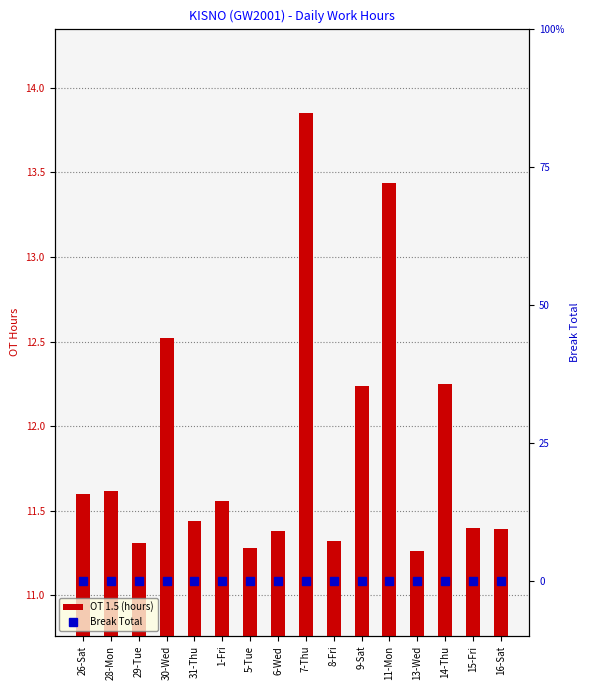

Which series has the largest total across all categories?

OT 1.5 (hours)